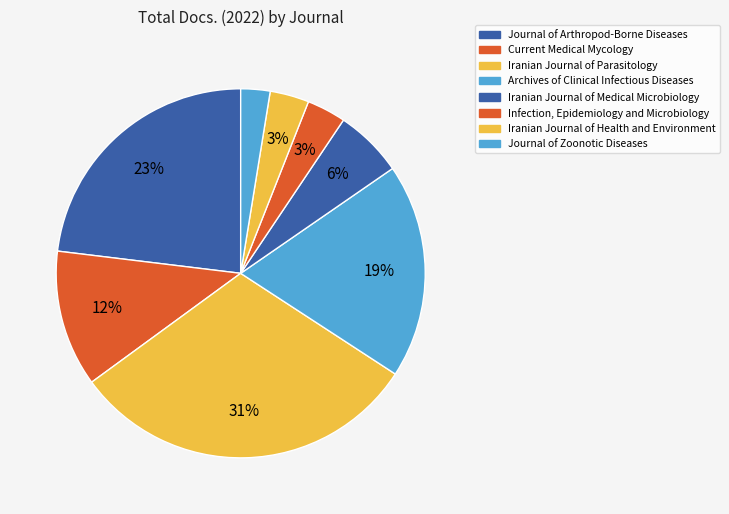

How many segments does this pie chart have?

8